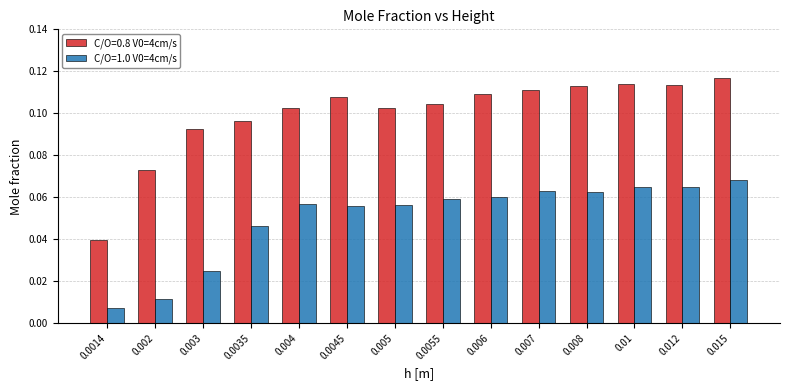

Is the value of C/O=0.8 V0=4cm/s at 0.008 greater than the value of C/O=1.0 V0=4cm/s at 0.0055?

Yes